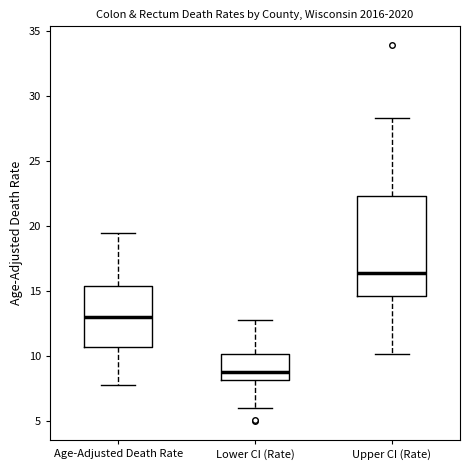

Reading left to right, transcribe this box plot: for each box, give where its median line is, the range the box spans, and where its two whiskers end, as read against the y-axis. The values are not printed on the chart, so give them approximately, as read against the axis.

Age-Adjusted Death Rate: median 13.0, box 10.5 to 15.5, whiskers 8.0 to 19.5
Lower CI (Rate): median 9.0, box 8.0 to 10.0, whiskers 6.0 to 13.0
Upper CI (Rate): median 16.5, box 14.5 to 22.5, whiskers 10.0 to 28.5